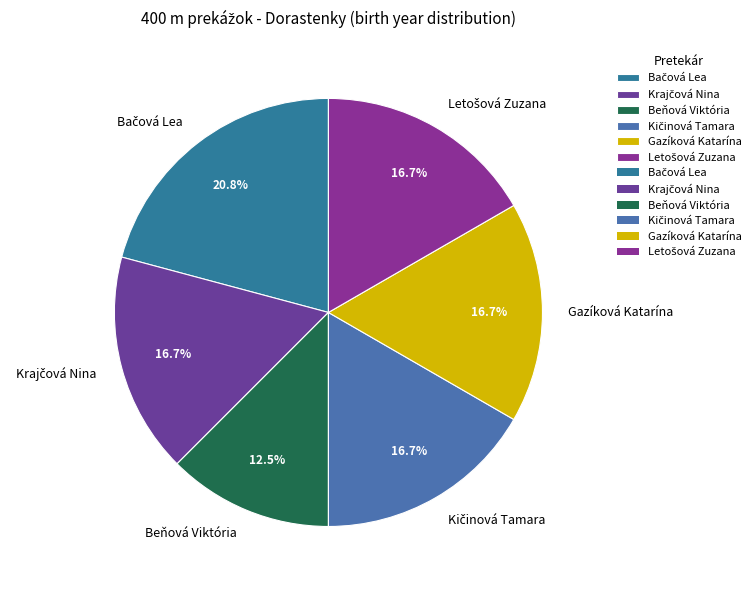

How many slices are in this pie chart?

6